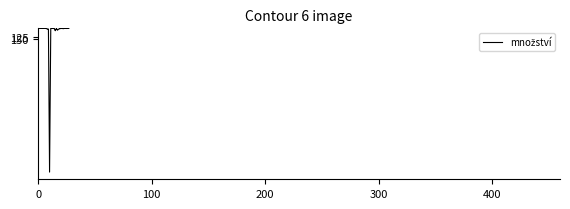

What is the greatest value displayed?

1999.6